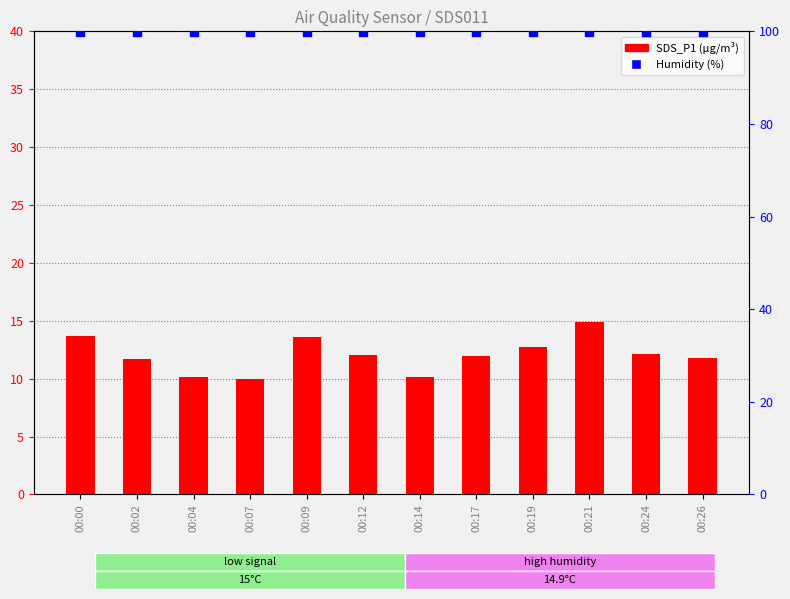

At which category is the sum across all series the highest?

00:21